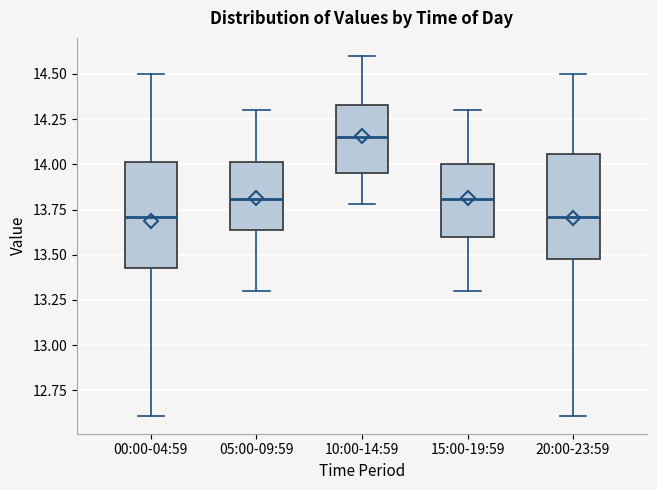

Reading left to right, read every box against the y-axis: the position of its median line, the range the box covers, and the ends of its whiskers. The values are not printed on the chart, so give them approximately, as read against the axis.

00:00-04:59: median 13.70, box 13.45 to 14.00, whiskers 12.60 to 14.50
05:00-09:59: median 13.80, box 13.65 to 14.00, whiskers 13.30 to 14.30
10:00-14:59: median 14.15, box 13.95 to 14.35, whiskers 13.80 to 14.60
15:00-19:59: median 13.80, box 13.60 to 14.00, whiskers 13.30 to 14.30
20:00-23:59: median 13.70, box 13.50 to 14.05, whiskers 12.60 to 14.50